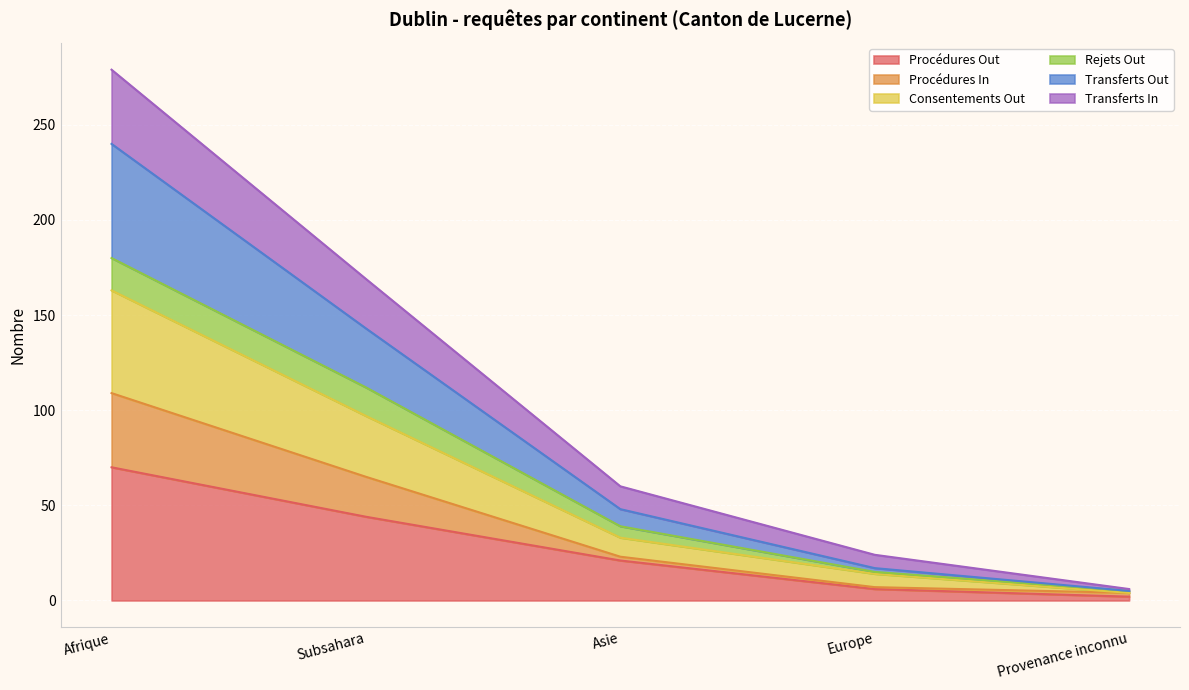

At which category is the sum across all series the highest?

Afrique